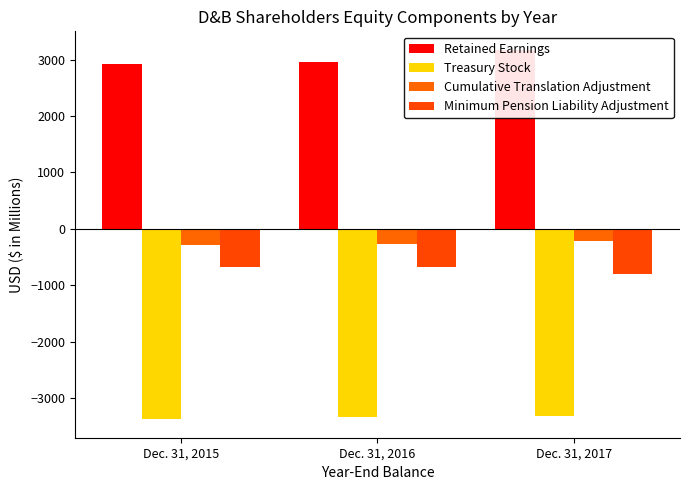

Between Dec. 31, 2015 and Dec. 31, 2017, which series saw the biggest shift?

Retained Earnings